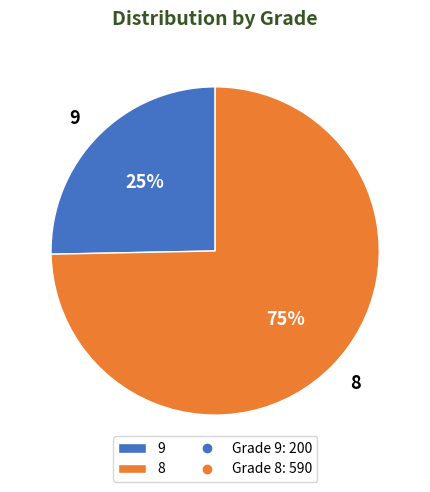

To the nearest percent, what portion does 9 represent?

25%